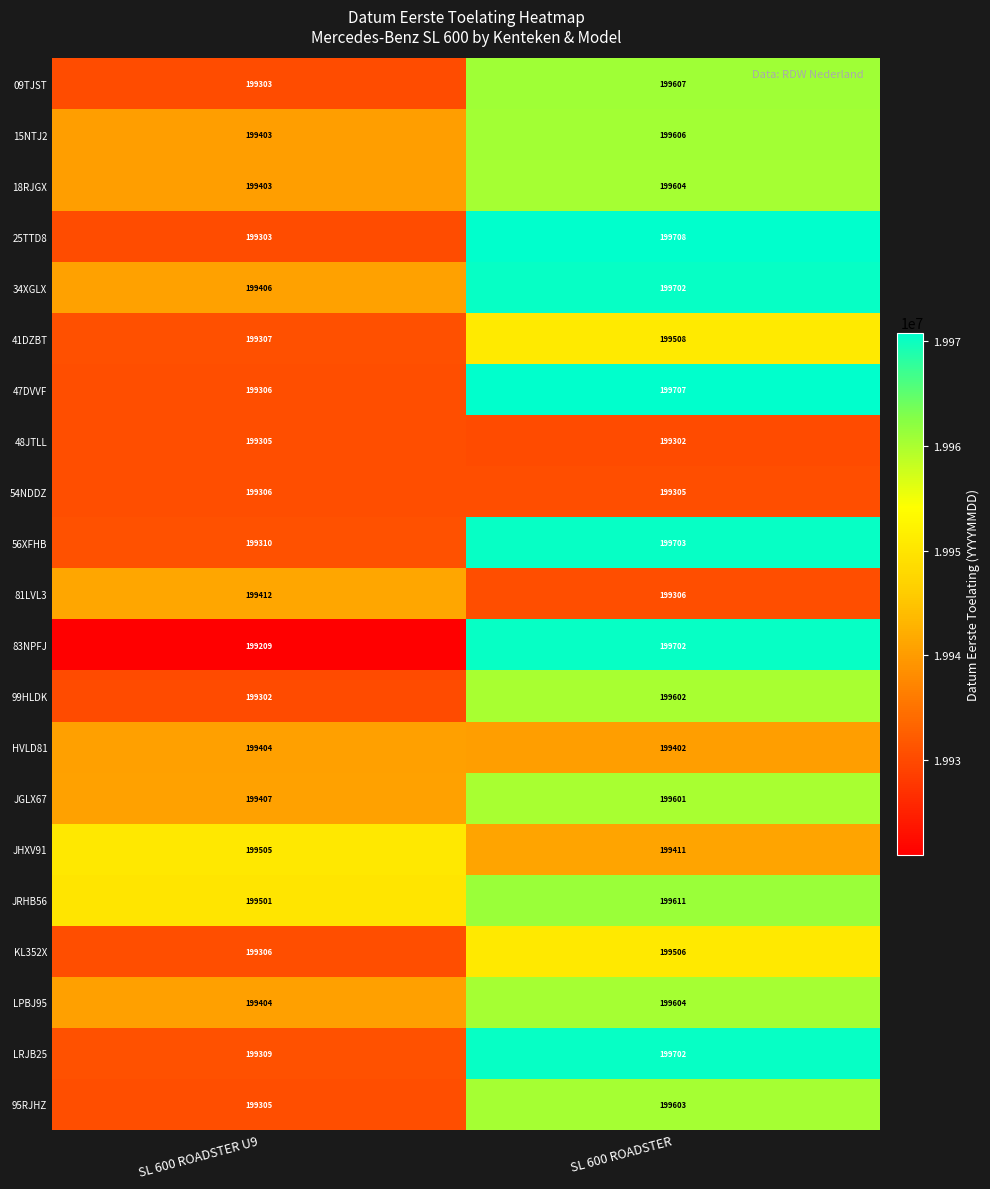

At which category is the sum across all series the highest?

SL 600 ROADSTER